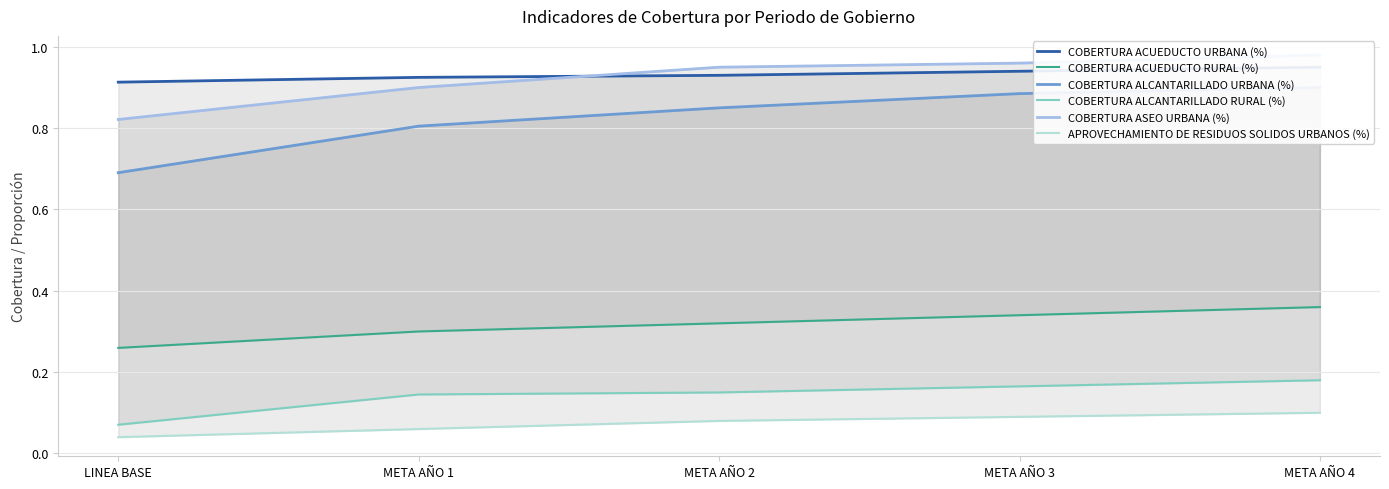

List the series in order of their peak value, highest first.

COBERTURA ASEO URBANA (%), COBERTURA ACUEDUCTO URBANA (%), COBERTURA ALCANTARILLADO URBANA (%), COBERTURA ACUEDUCTO RURAL (%), COBERTURA ALCANTARILLADO RURAL (%), APROVECHAMIENTO DE RESIDUOS SOLIDOS URBANOS (%)